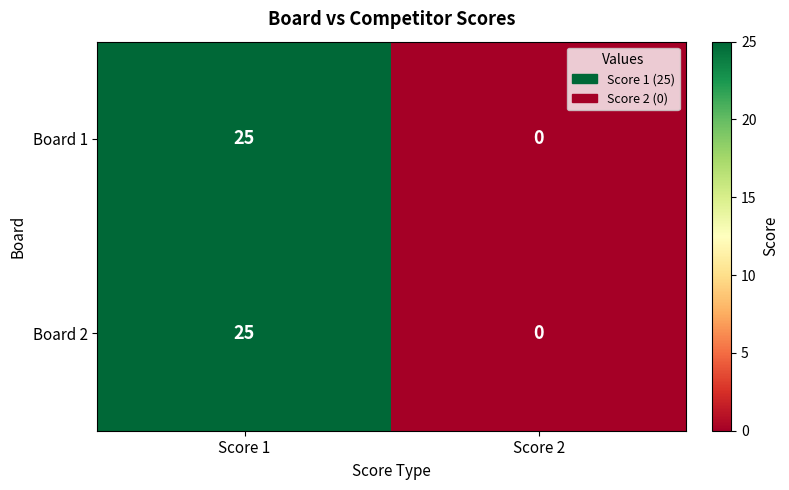

Count the number of data series in this chart.

2